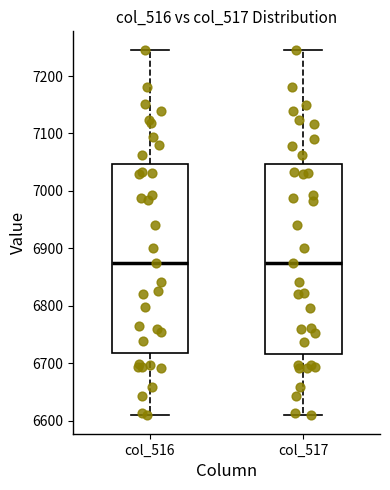

Where is the upper edge of the box for col_517 on the y-axis? The values are not printed on the chart, so give them approximately, as read against the axis.

7050